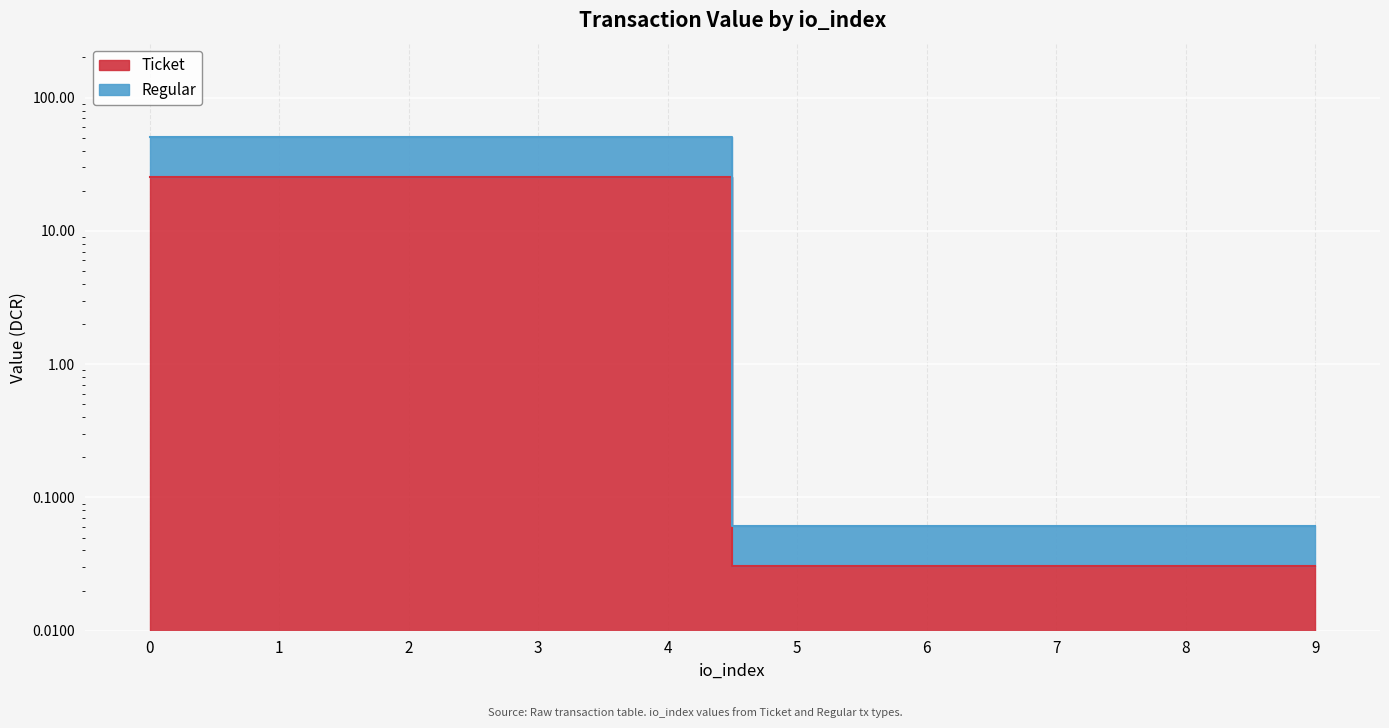

True or false: Ticket and Regular cross at least once.

False